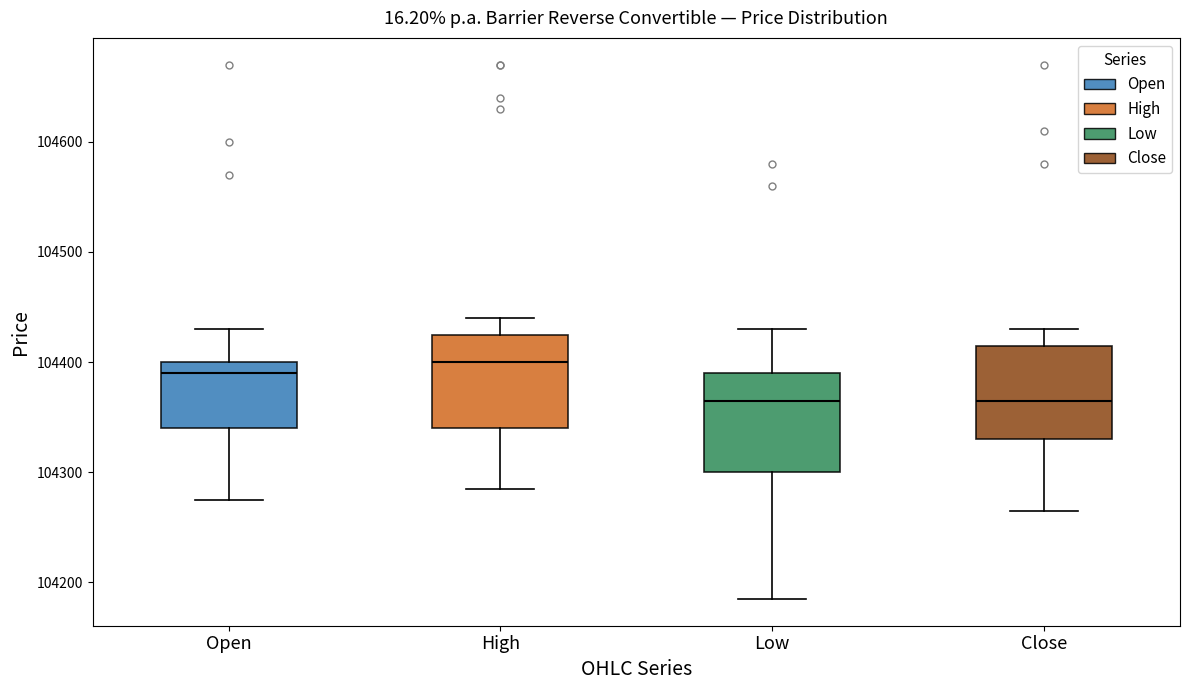

Reading left to right, transcribe this box plot: for each box, give where its median line is, the range the box spans, and where its two whiskers end, as read against the y-axis. The values are not printed on the chart, so give them approximately, as read against the axis.

Open: median 104390, box 104340 to 104400, whiskers 104280 to 104430
High: median 104400, box 104340 to 104430, whiskers 104290 to 104440
Low: median 104370, box 104300 to 104390, whiskers 104190 to 104430
Close: median 104370, box 104330 to 104420, whiskers 104270 to 104430